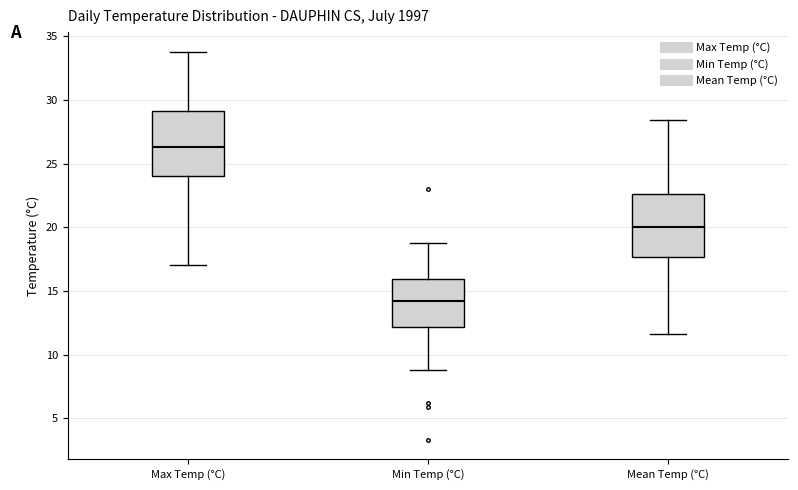

Where is the lower edge of the box for Min Temp (°C) on the y-axis? The values are not printed on the chart, so give them approximately, as read against the axis.

12.0